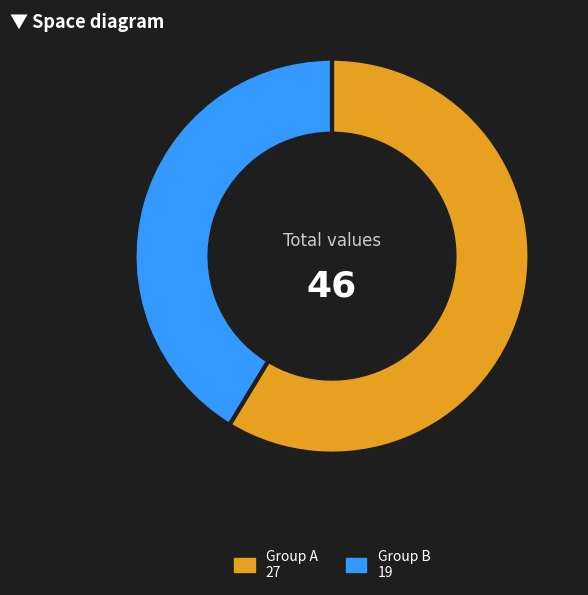

How many slices are in this pie chart?

2